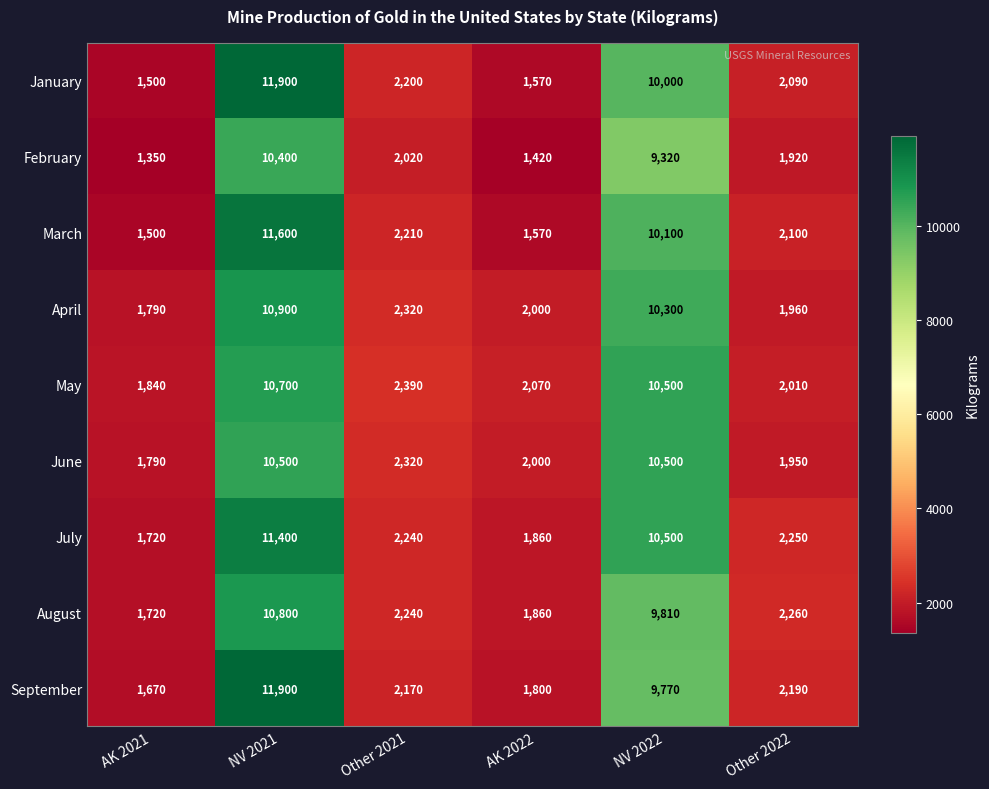

What is the difference between the highest and lowest values at Other 2021?

370